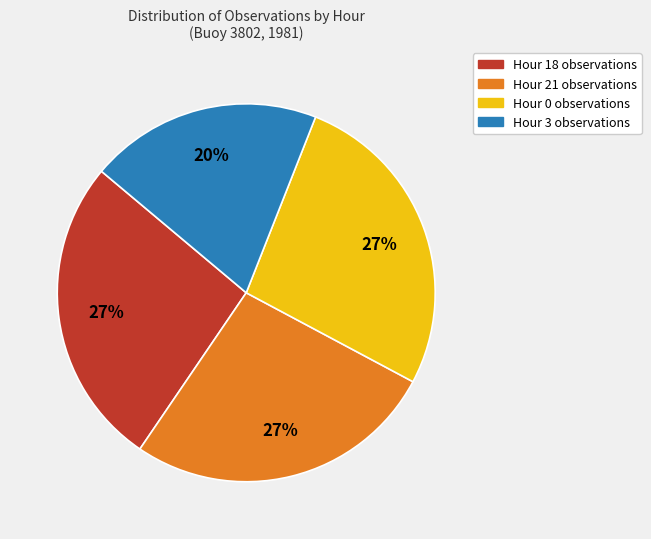

To the nearest percent, what is the difference between the largest and smallest slice percentages?

7%